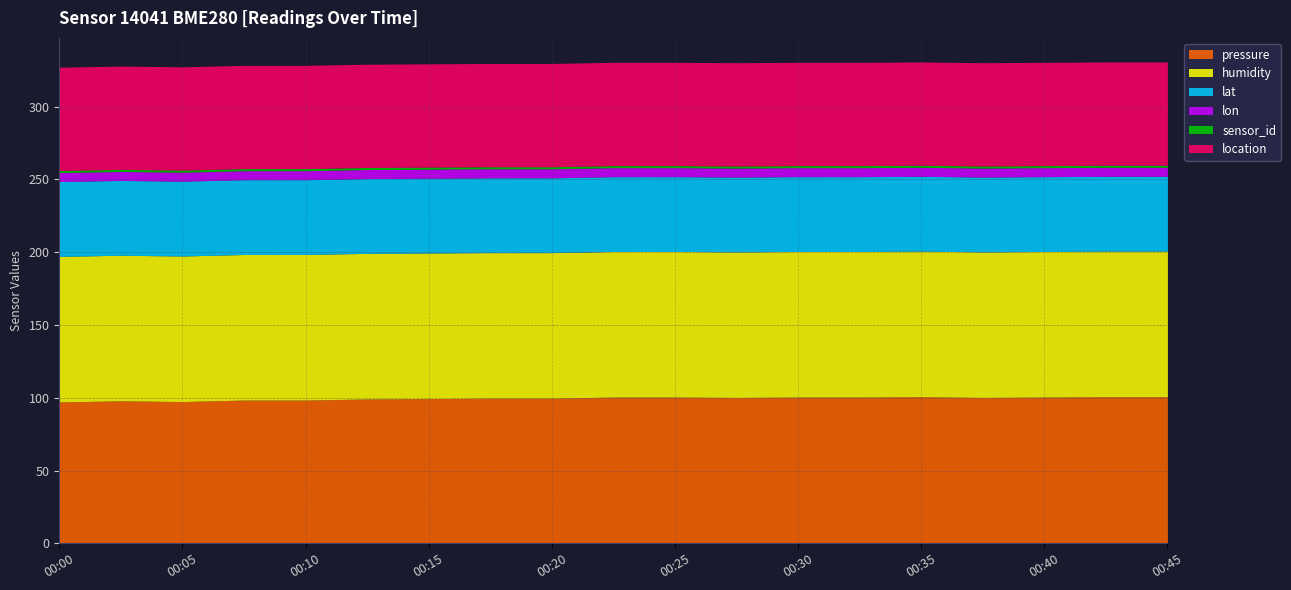

The value of pressure at 00:05 is 173.5. True or false?

False